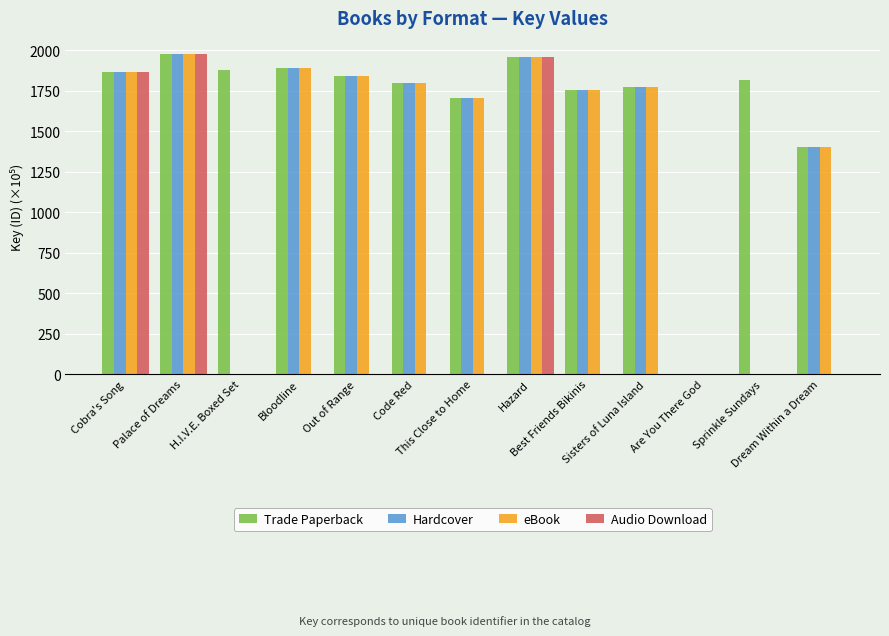

What is the sum of all Audio Download values?

5801.0